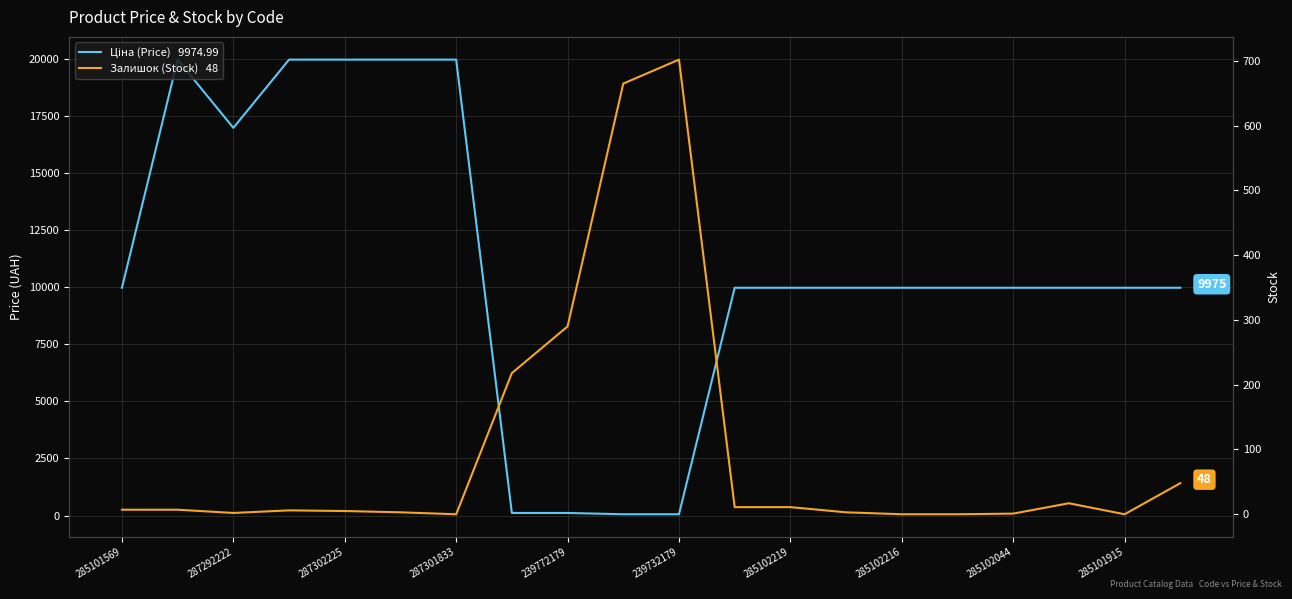

Reading left to right, list all the values displayed in this chart.

Ціна (Price)   9974.99: 9975.0	19964.2	16976.3	19964.2	19964.2	19964.2	19964.2	114.1	114.1	57.0	57.0	9975.0	9975.0	9975.0	9975.0	9975.0	9975.0	9975.0	9975.0	9975.0
Залишок (Stock)   48: 7.0	7.0	2.0	6.0	5.0	3.0	0.0	218.0	290.0	665.0	702.0	11.0	11.0	3.0	0.0	0.0	1.0	17.0	0.0	48.0